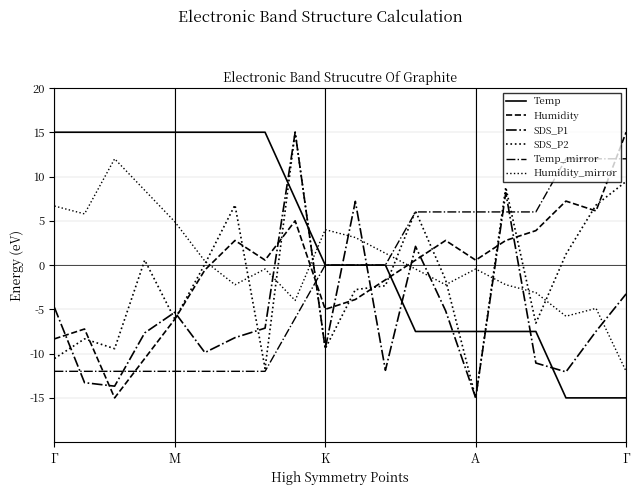

Does the chart display data point markers on the line(s)?

No